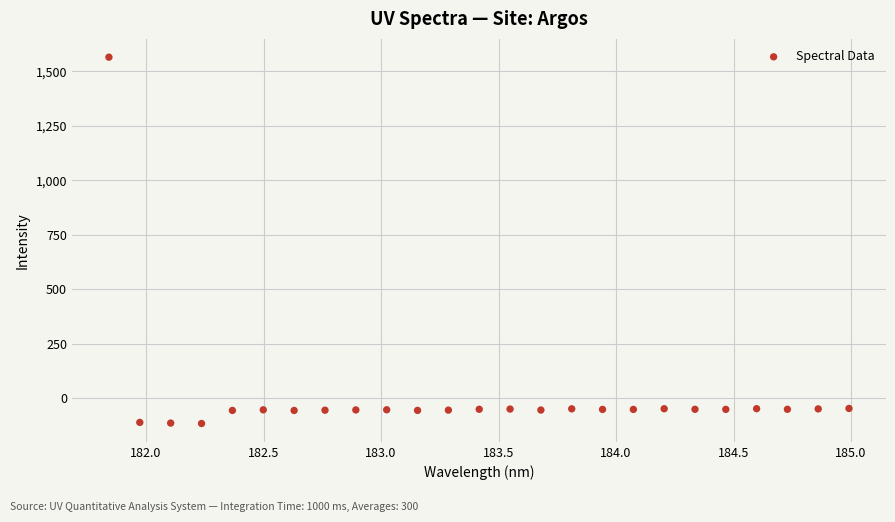

What is the range of X values (max minus min)?

3.1